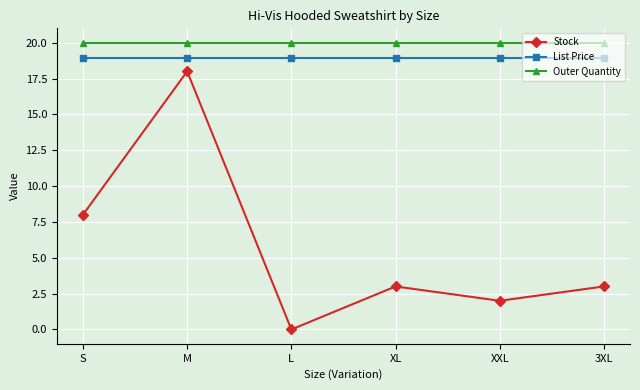

What position from the right is XL?

3